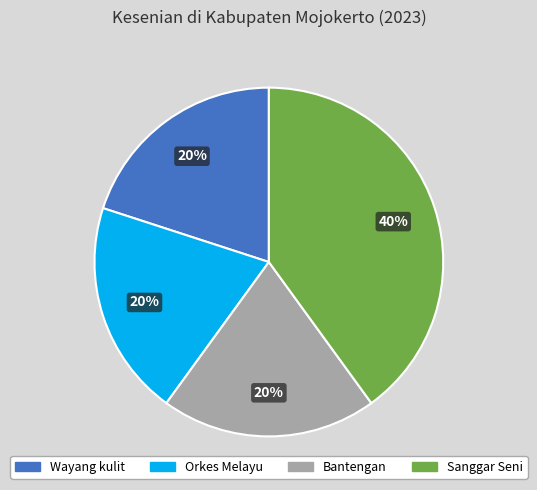

Between Sanggar Seni and Wayang kulit, which is larger?

Sanggar Seni